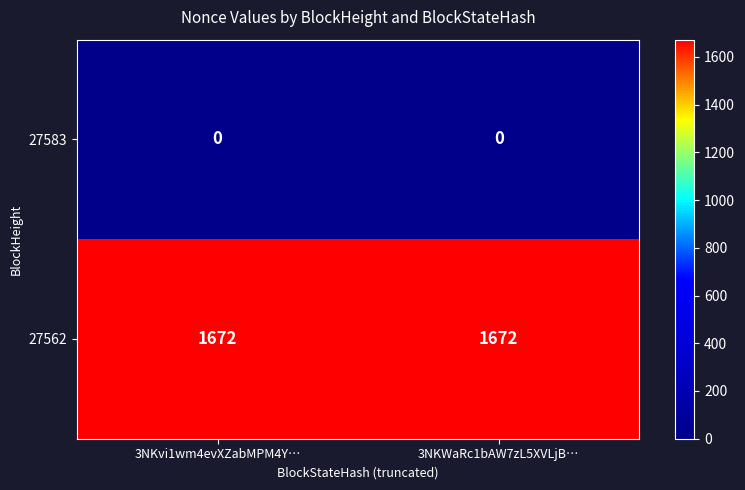

What is the difference between the highest and lowest values at 3NKvi1wm4evXZabMPM4Y…?

1672